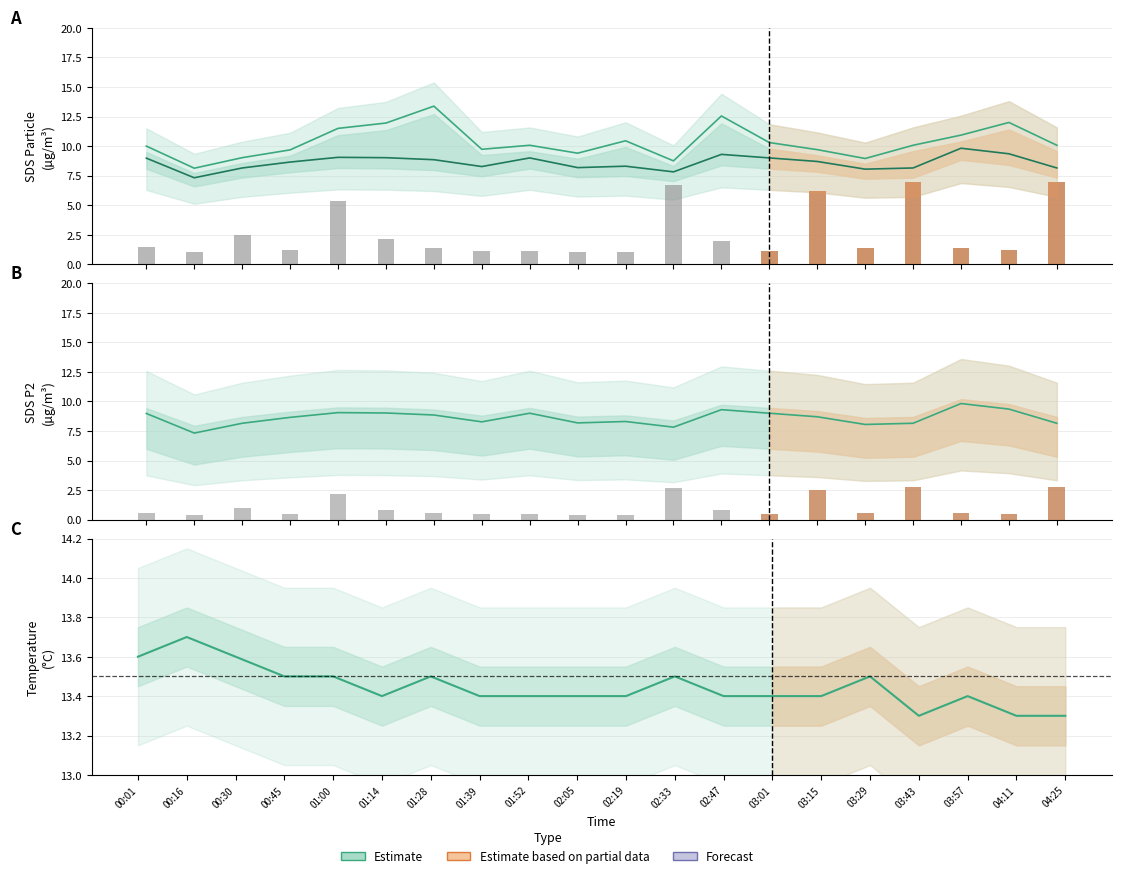

Reading left to right, what are all the values shown in this chart?

SDS_P1: 10.0	8.1	9.0	9.7	11.5	11.9	13.4	9.7	10.1	9.4	10.4	8.8	12.6	10.3	9.7	8.9	10.1	10.9	12.0	10.1
SDS_P2: 9.0	7.3	8.2	8.7	9.1	9.0	8.8	8.3	9.0	8.2	8.3	7.8	9.3	9.0	8.7	8.1	8.2	9.8	9.3	8.2
Temp: 13.6	13.7	13.6	13.5	13.5	13.4	13.5	13.4	13.4	13.4	13.4	13.5	13.4	13.4	13.4	13.5	13.3	13.4	13.3	13.3